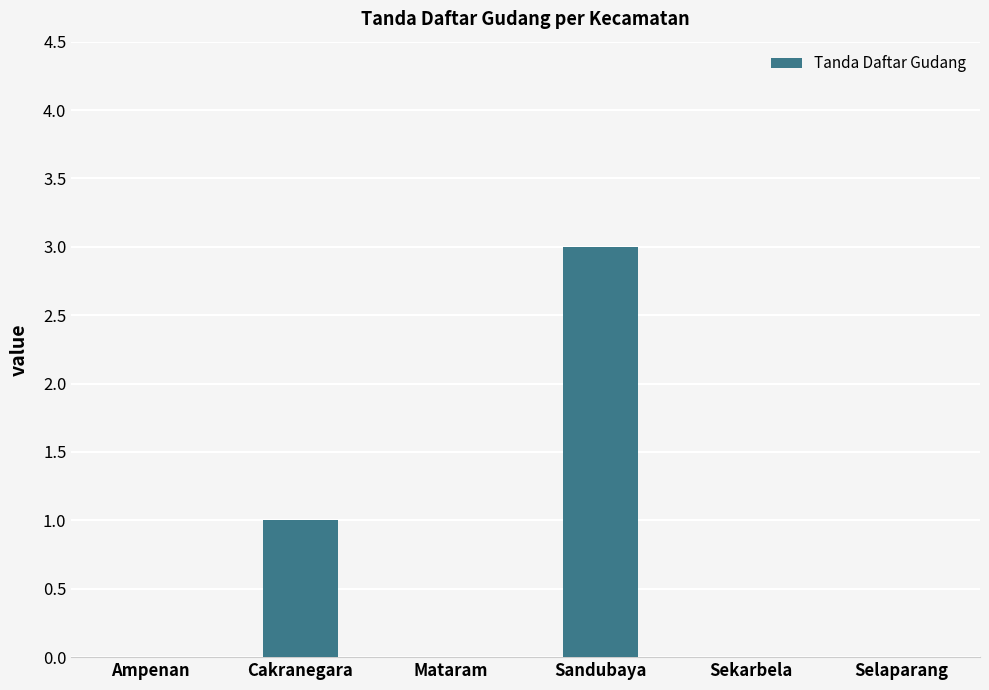

Which category has the highest value across all series?

Sandubaya